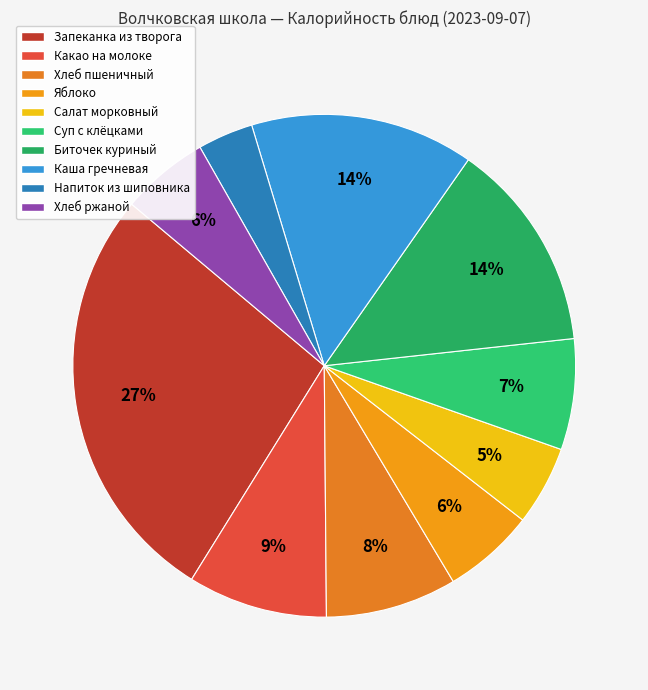

Which slice is the smallest?

Напиток из шиповника